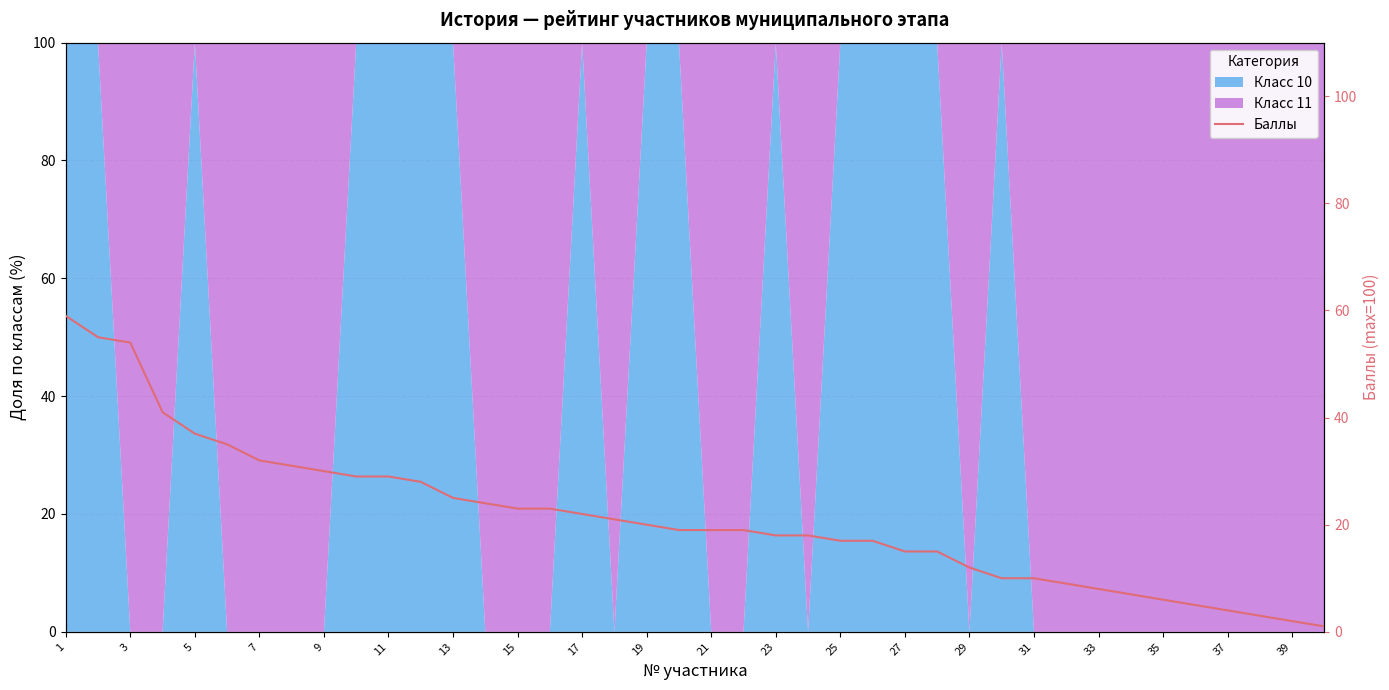

The Класс 10 series shows 100 at 11. True or false?

True